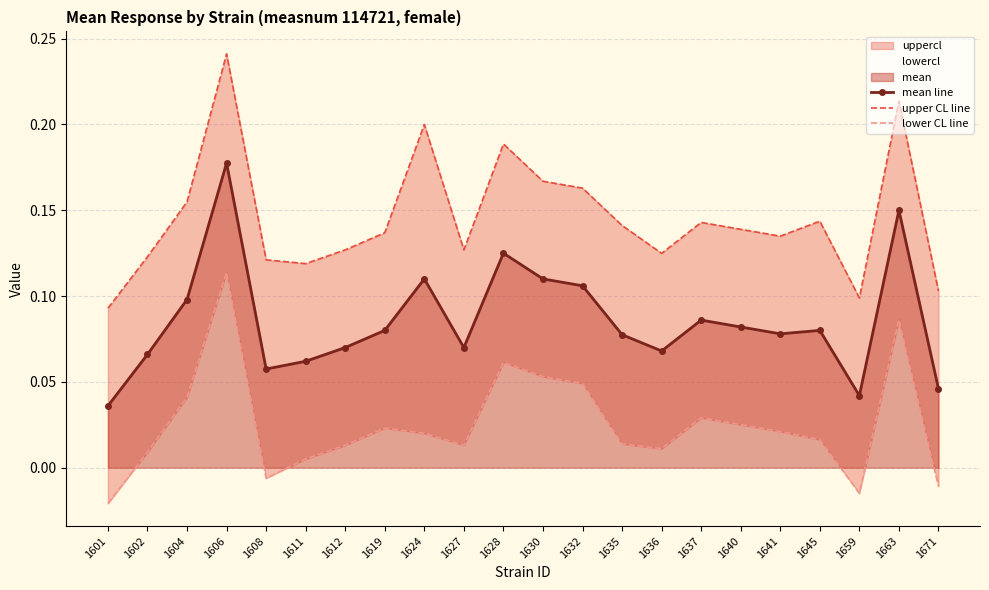

In upper CL line, how many points are lower than both neighbors (excluding endpoints)?

5